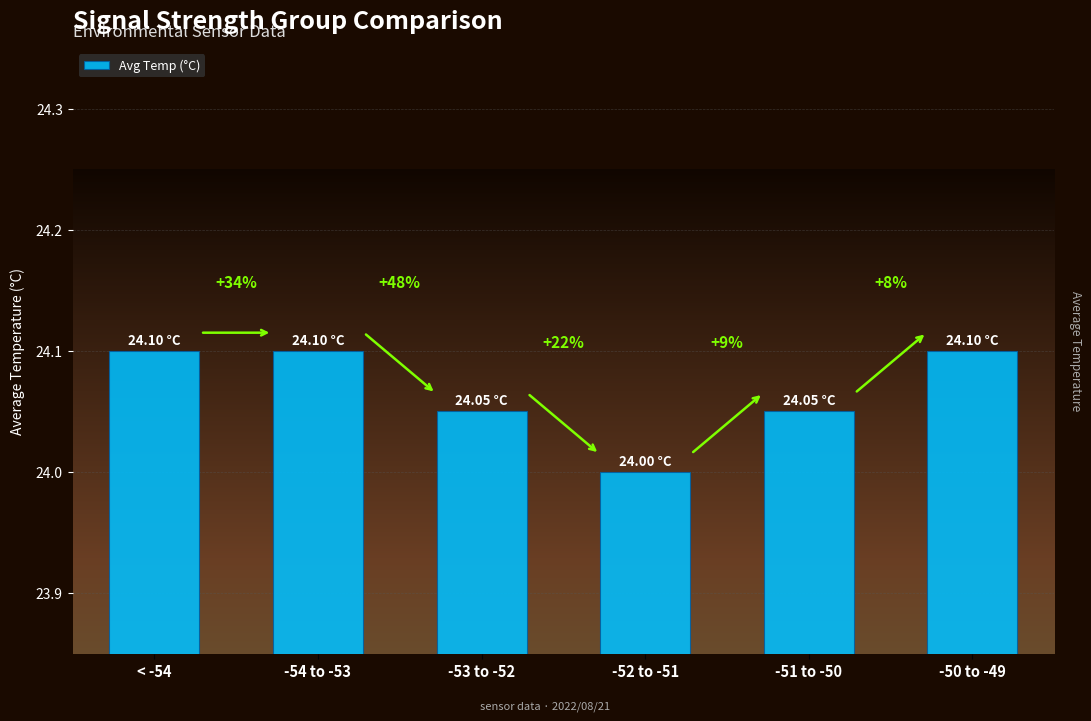

Are the bars horizontal?

No